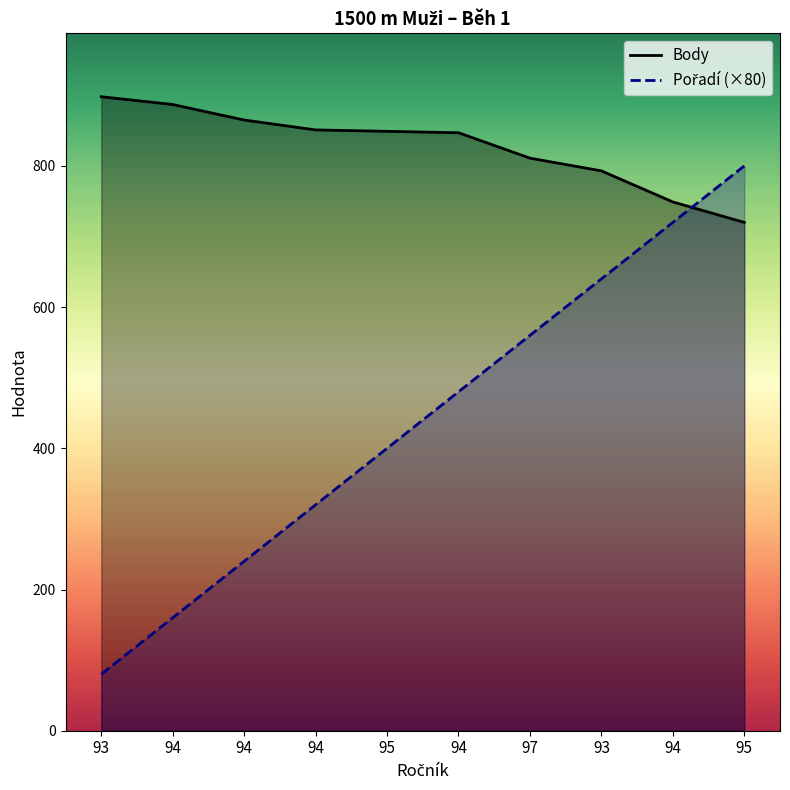

List the series in order of their overall mean, highest first.

Body, Pořadí